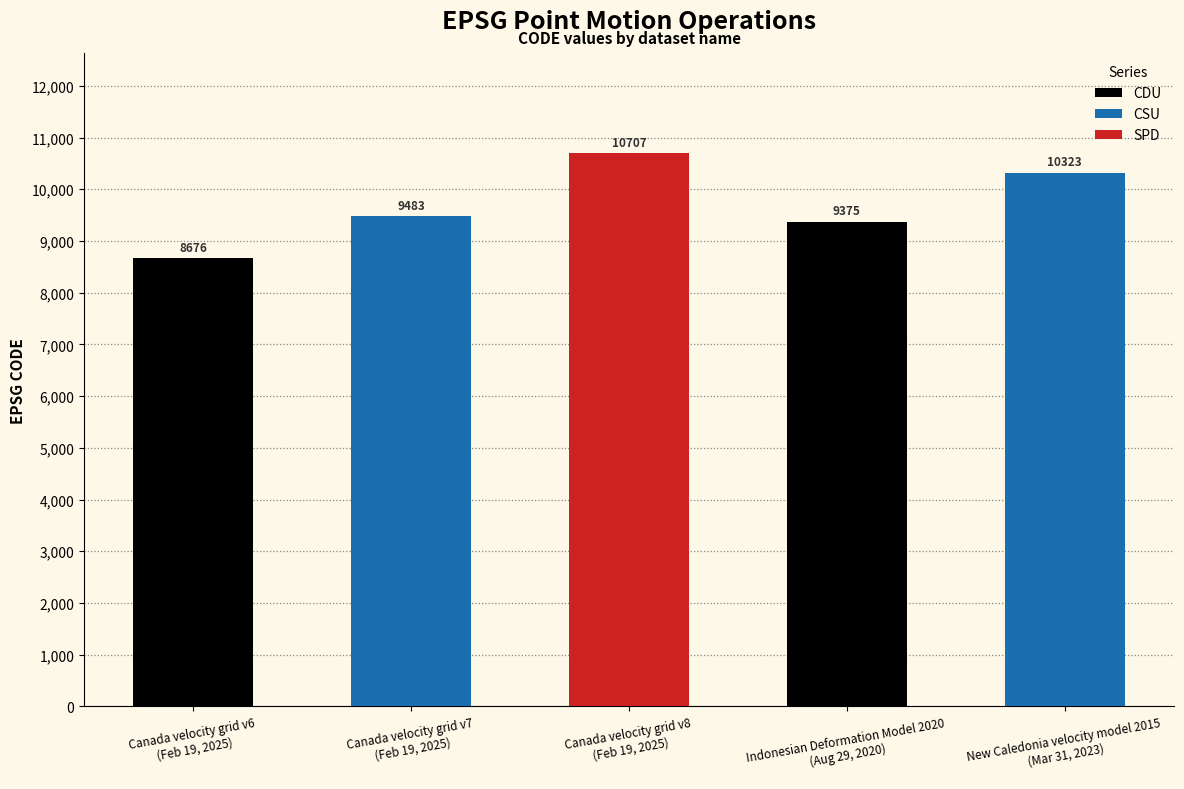

Reading right to left, what are all the values shown in this chart?

10323	9375	10707	9483	8676